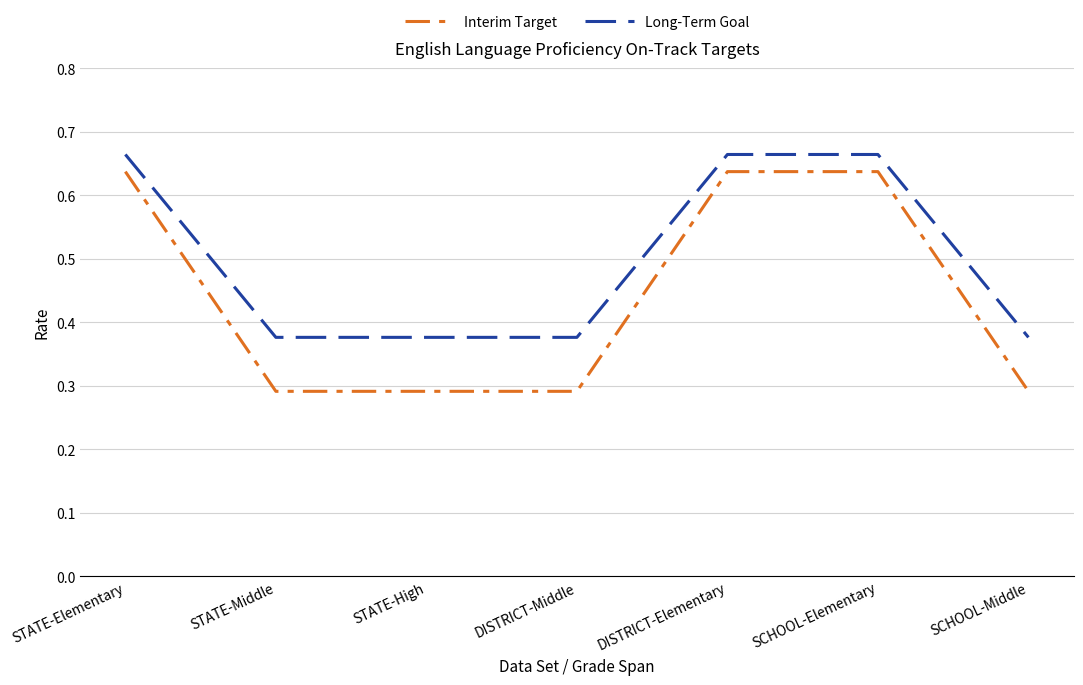

Which series has the largest total across all categories?

Long-Term Goal